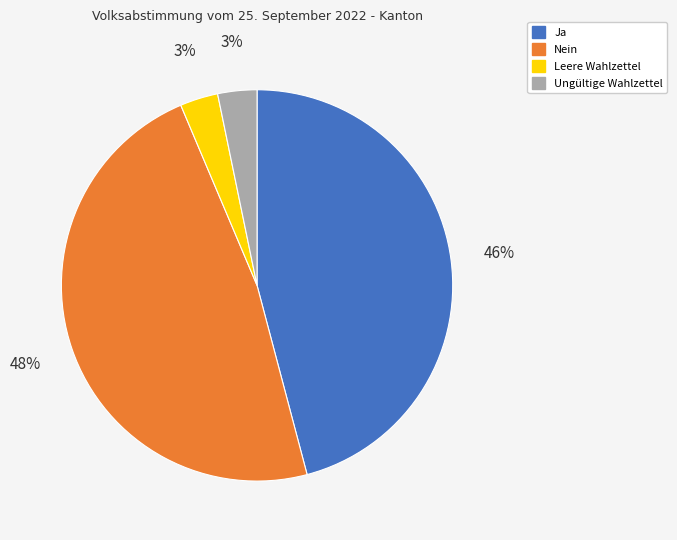

To the nearest percent, what is the difference between the largest and smallest slice percentages?

45%